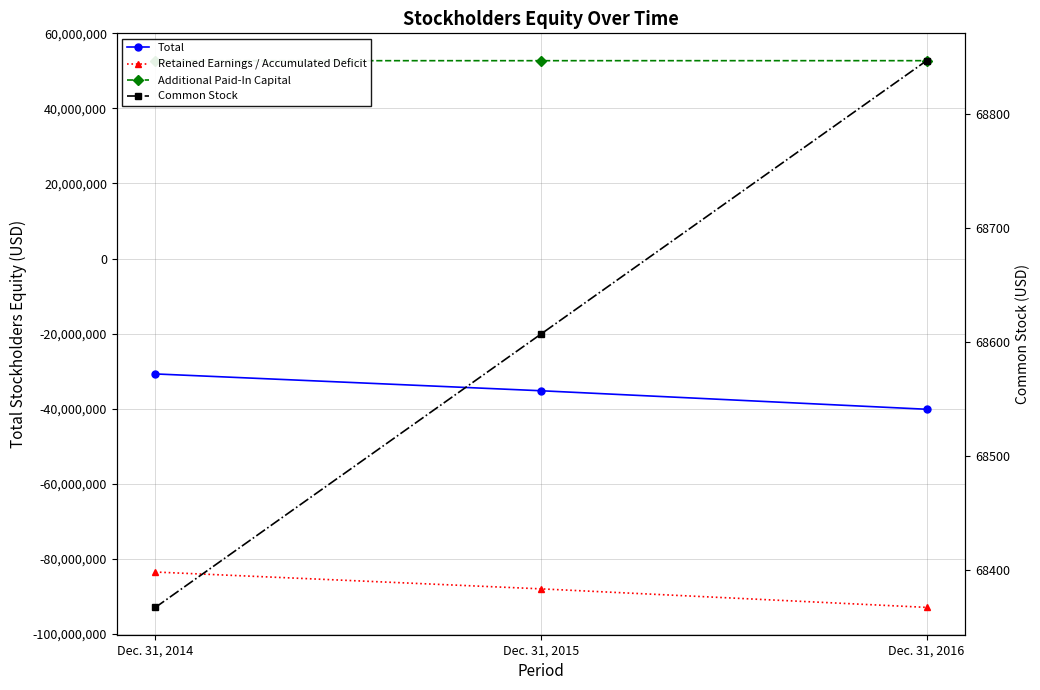

Reading left to right, what are all the values shown in this chart?

Total: -30752884	-35235057	-40167703
Retained Earnings / Accumulated Deficit: -83547442	-88032495	-92969701
Additional Paid-In Capital: 52726105	52728745	52733065
Common Stock: 68367	68607	68847